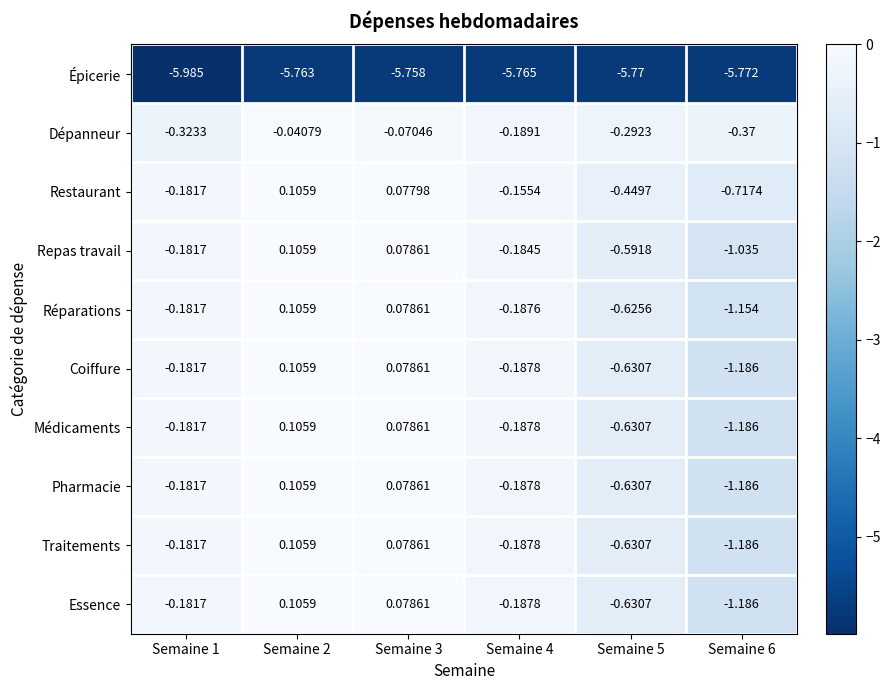

Is the value of Coiffure at Semaine 6 greater than the value of Dépanneur at Semaine 3?

No